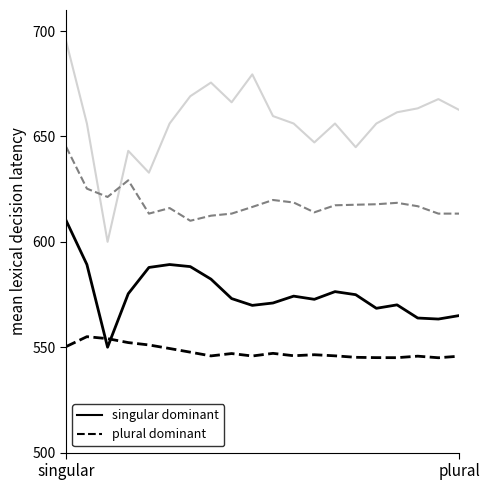

What is the minimum value shown in the chart?

545.0